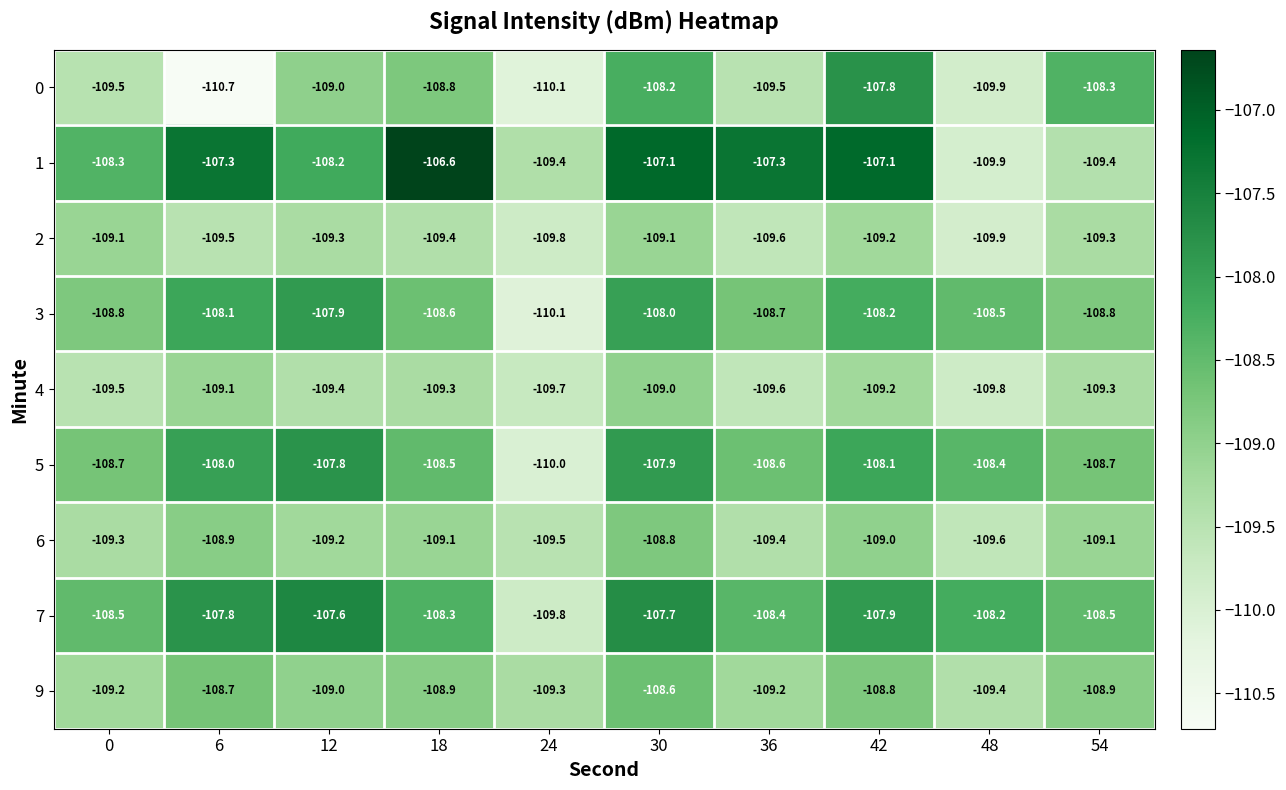

Which label corresponds to the smallest value in the chart?

6